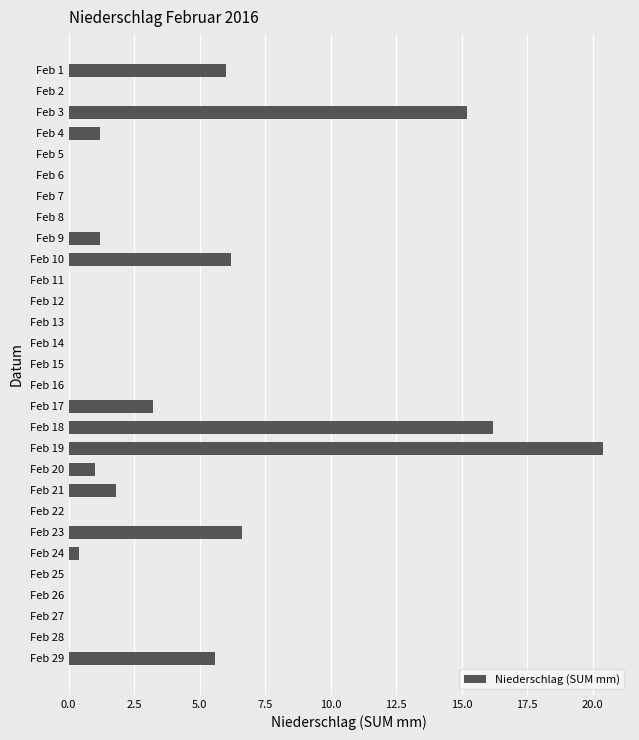

Between Feb 6 and Feb 18, which is larger?

Feb 18